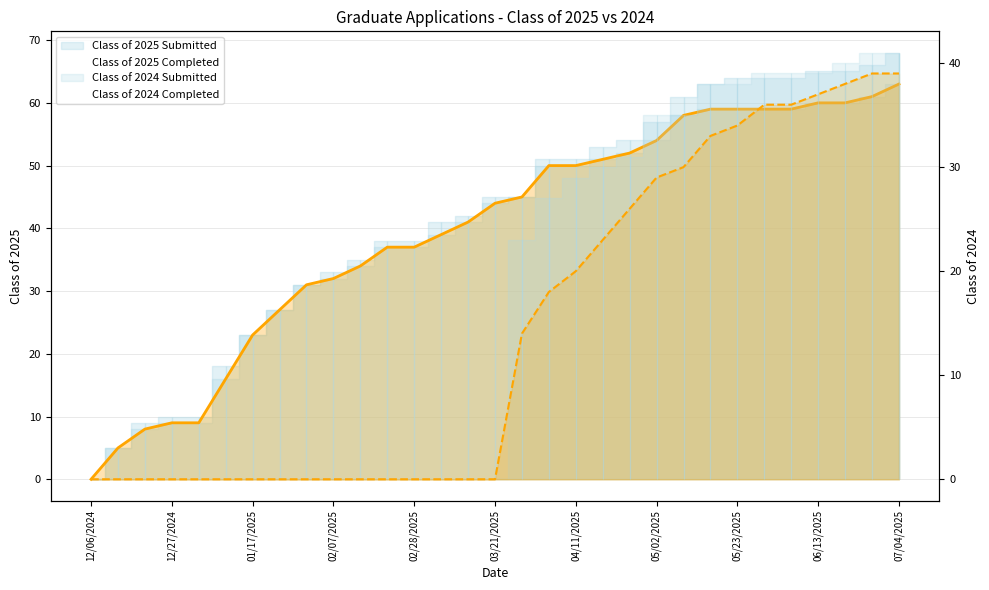

At which label is Class of 2024 Submitted closest to 19?

04/04/2025